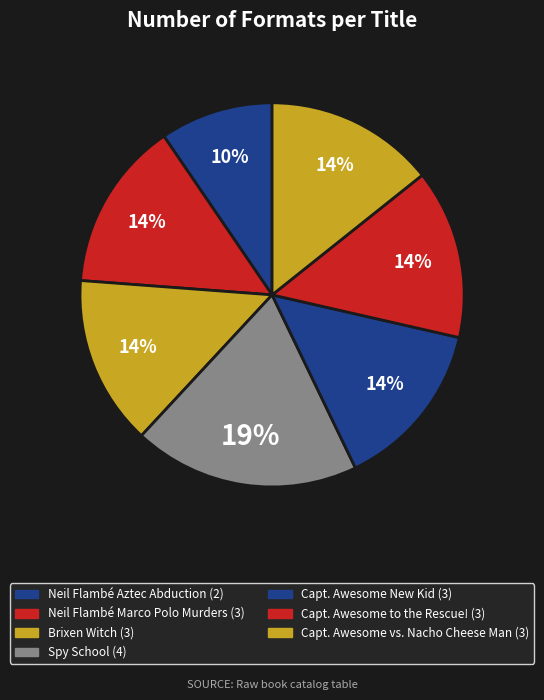

How many segments does this pie chart have?

7